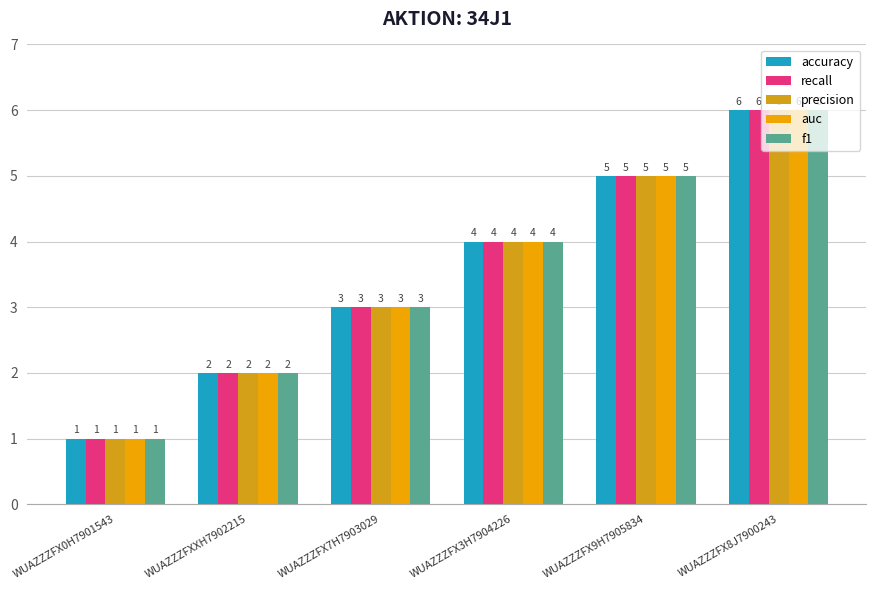

At how many categories does at least one series exceed 3?

3